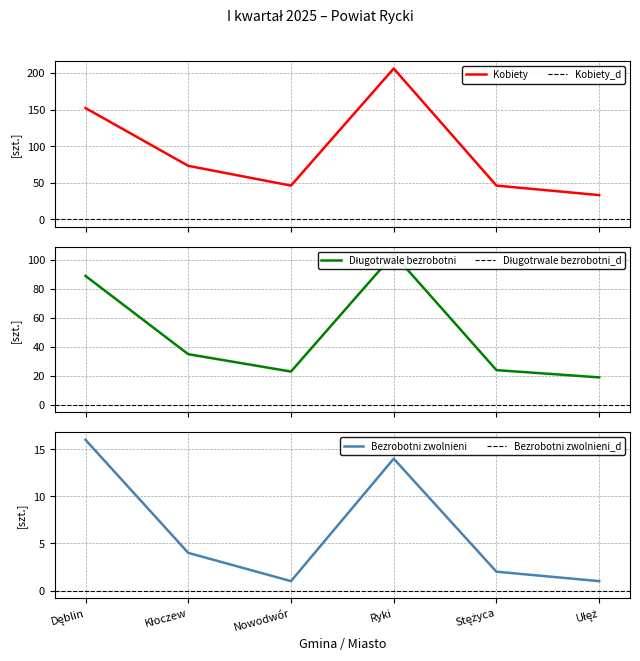

How many interior local peaks does the Bezrobotni zwolnieni series have?

1